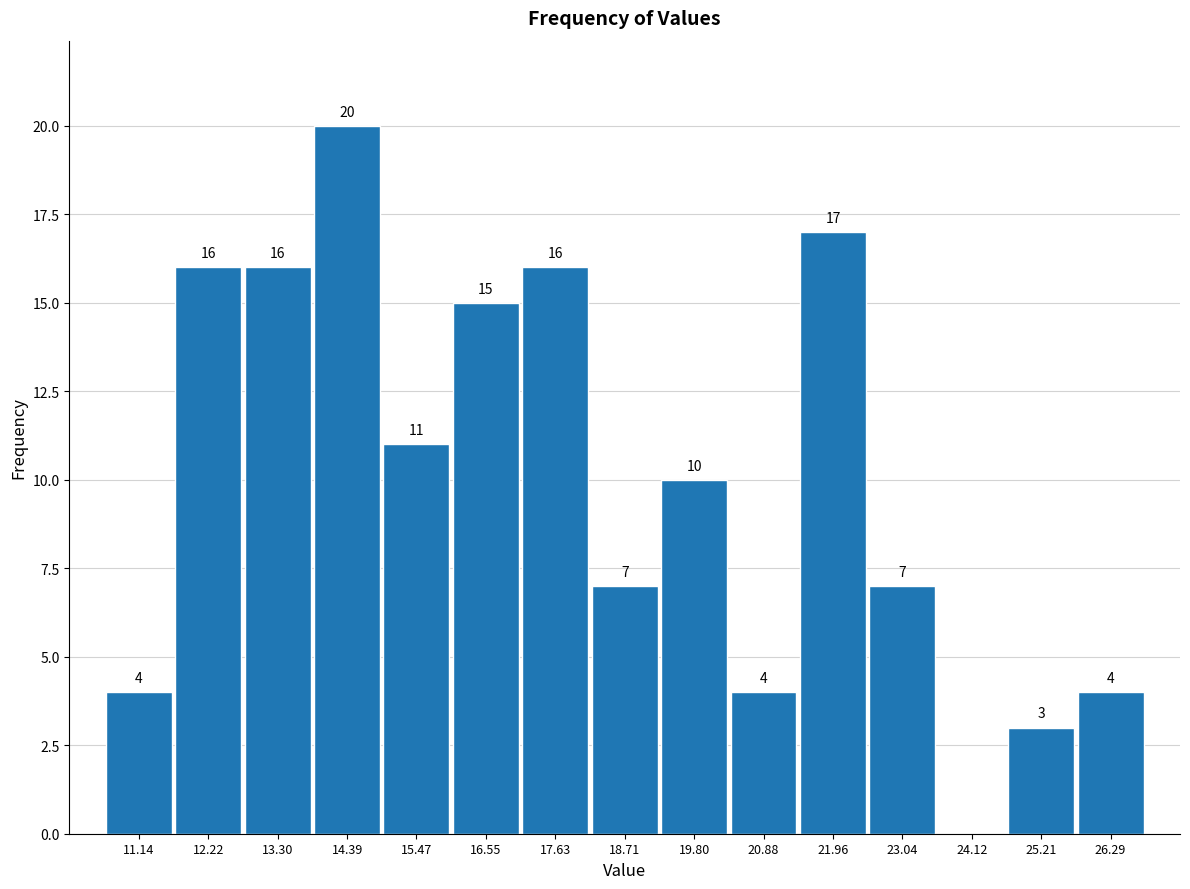

Over which range of the x-axis is the bar tallest?

13.8 to 15.0